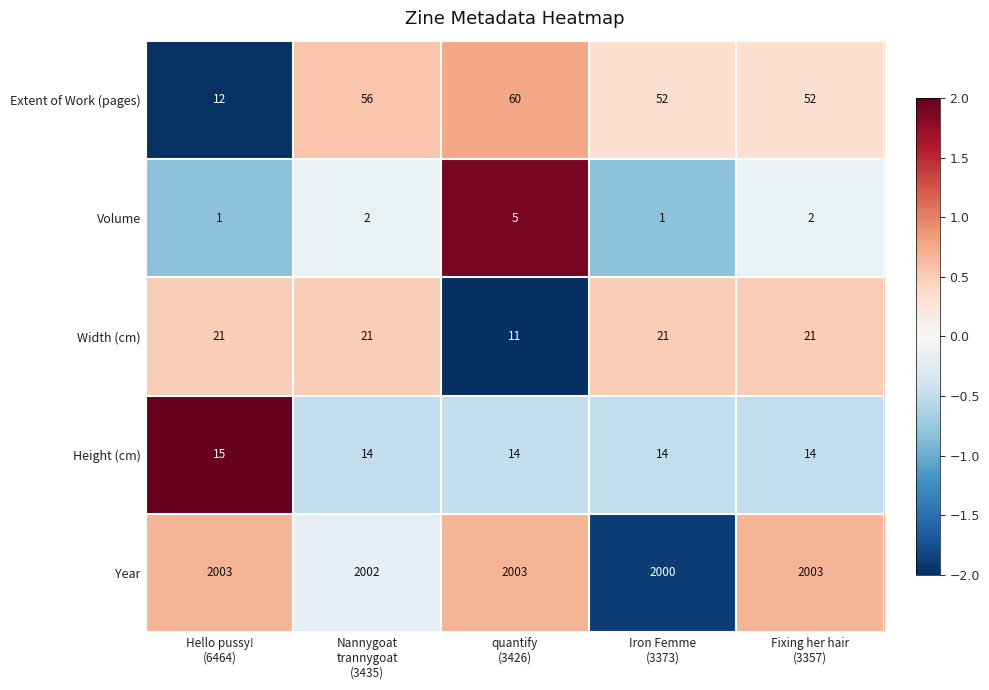

What is the minimum value for Height (cm)?

14